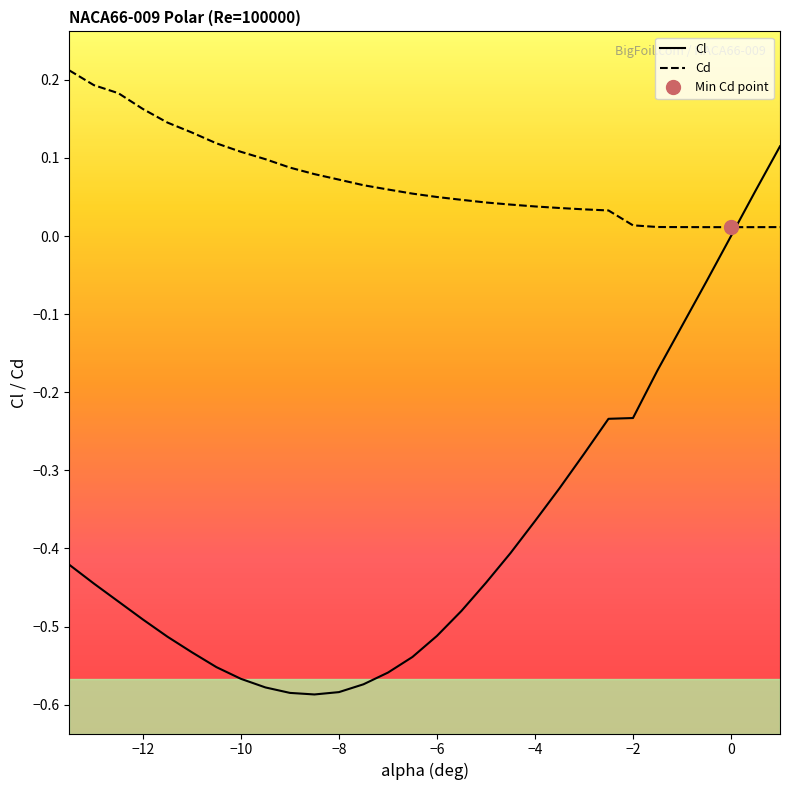

Where is Cd nearest to the value 0?

27